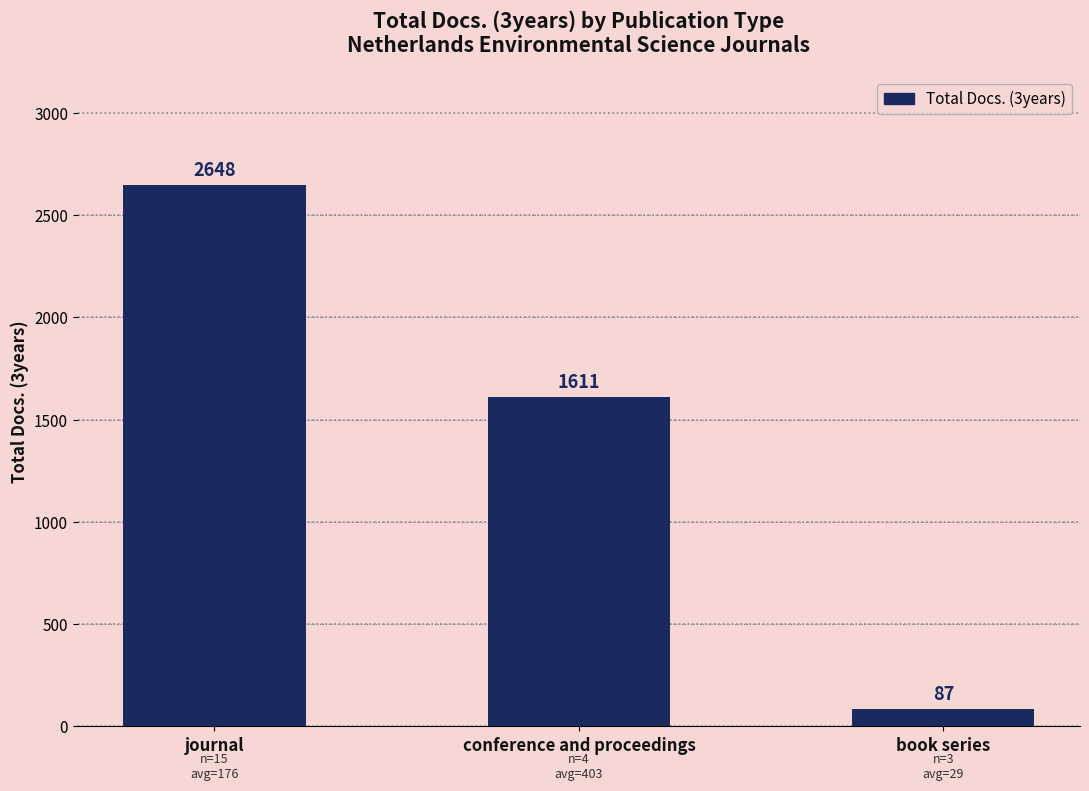

List the labels in order of value, smallest first.

book series, conference and proceedings, journal